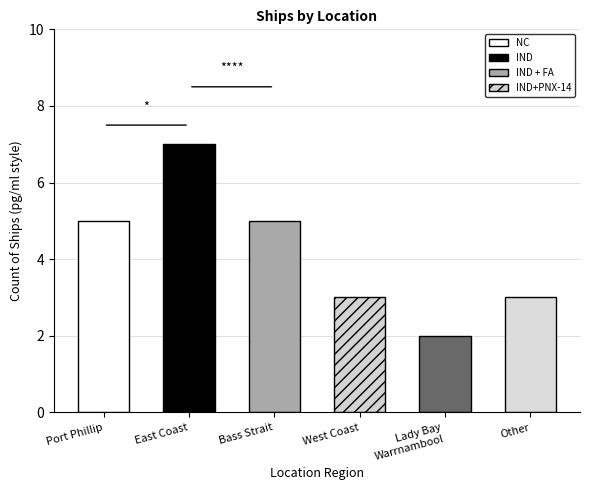

How many bars are there in total?

6